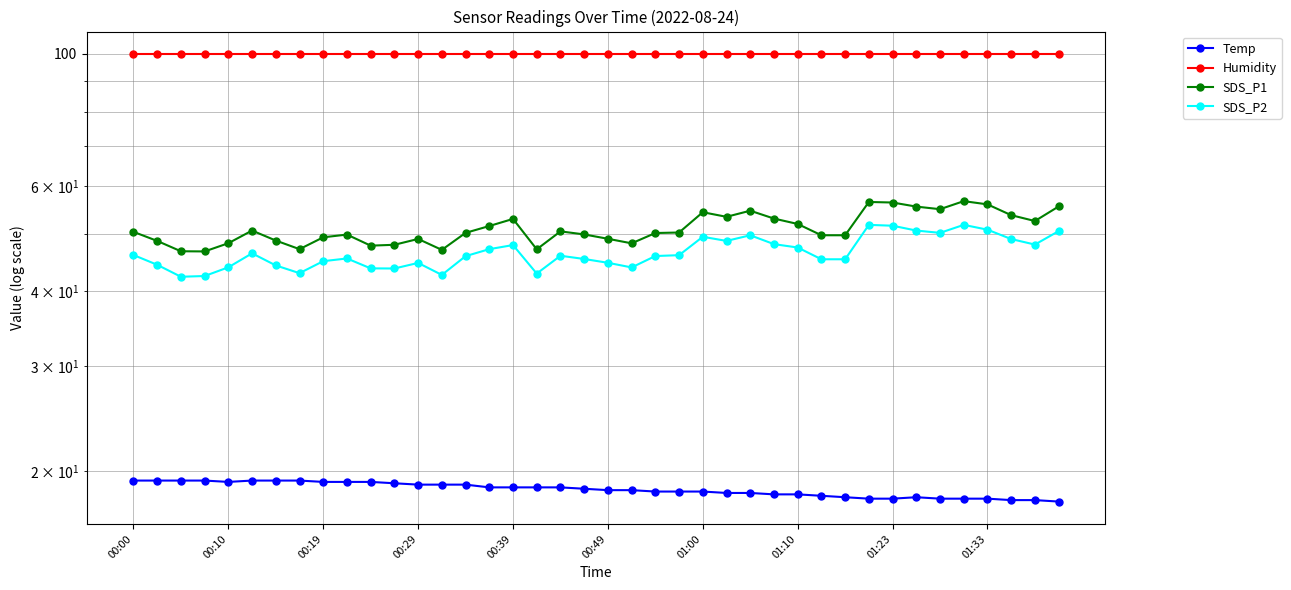

At how many categories does at least one series exceed 48?

40